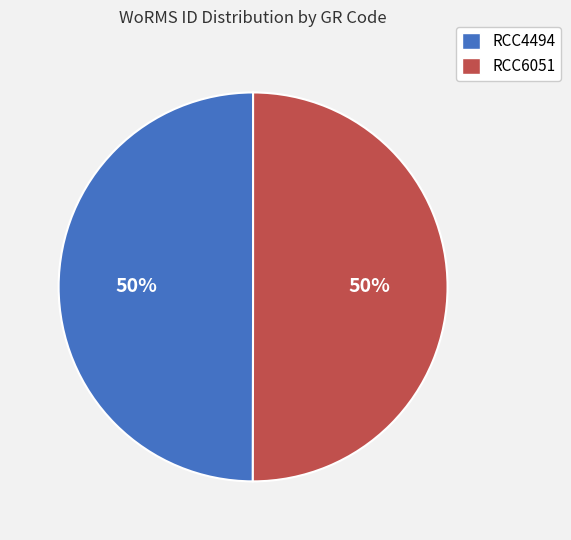

The RCC6051 slice represents 60% of the pie. True or false?

False